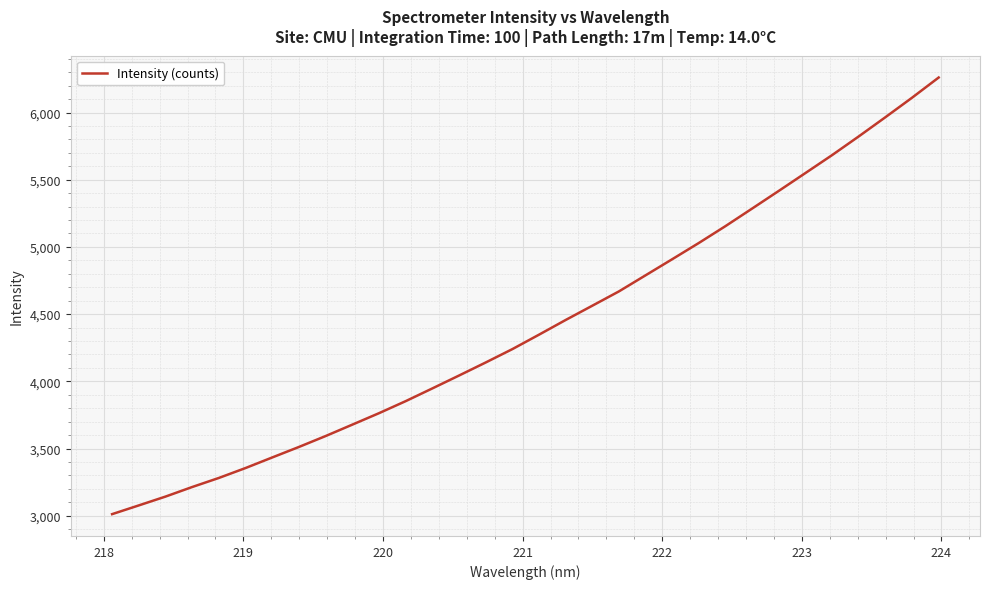

What is the smallest value displayed?

3011.8